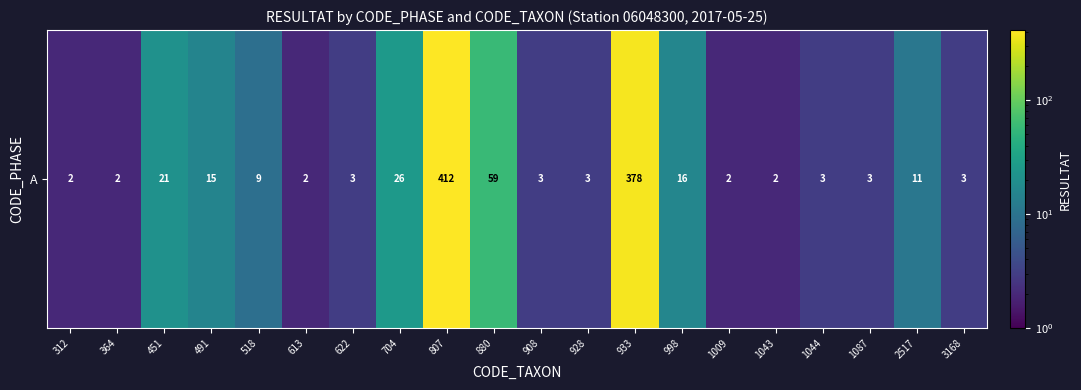

The chart shows a value of 650 at 933. True or false?

False